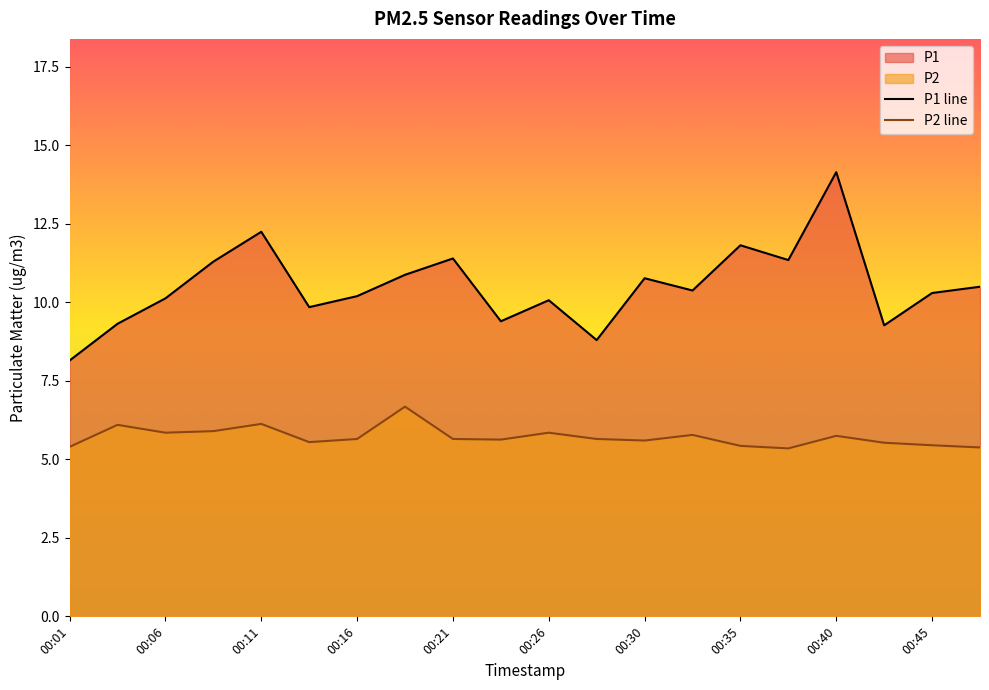

Is the value of P1 at 00:11 greater than the value of P2 at 00:04?

Yes